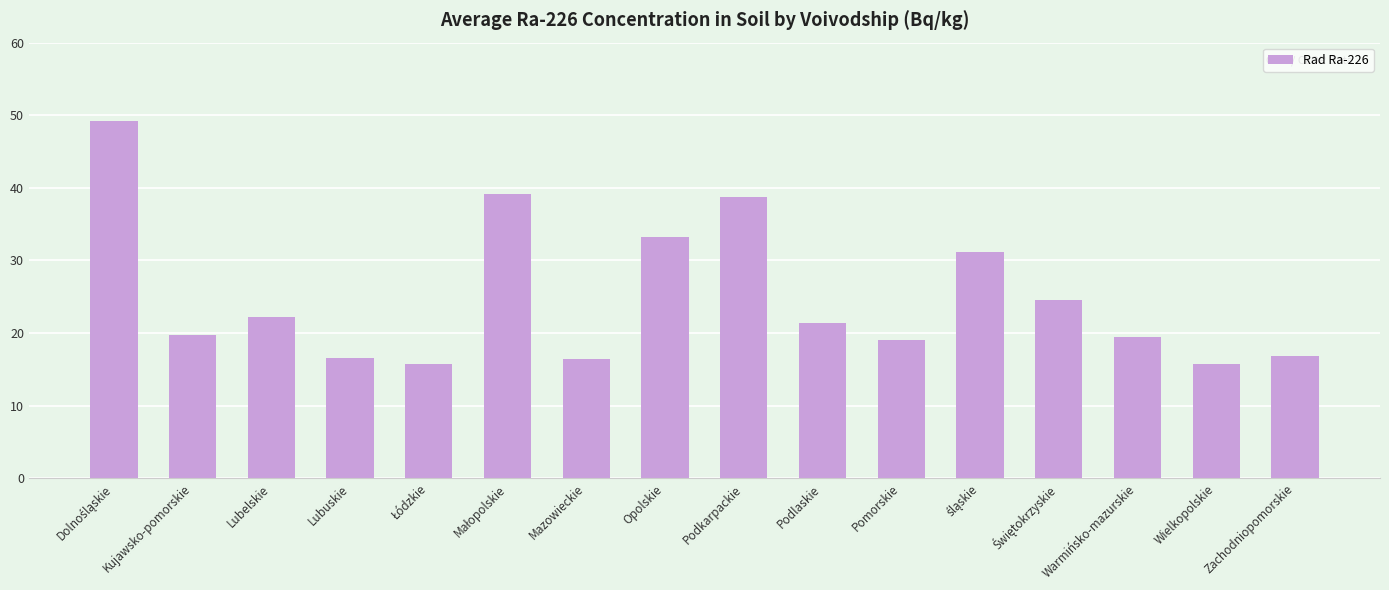

What is the smallest value displayed?

15.7